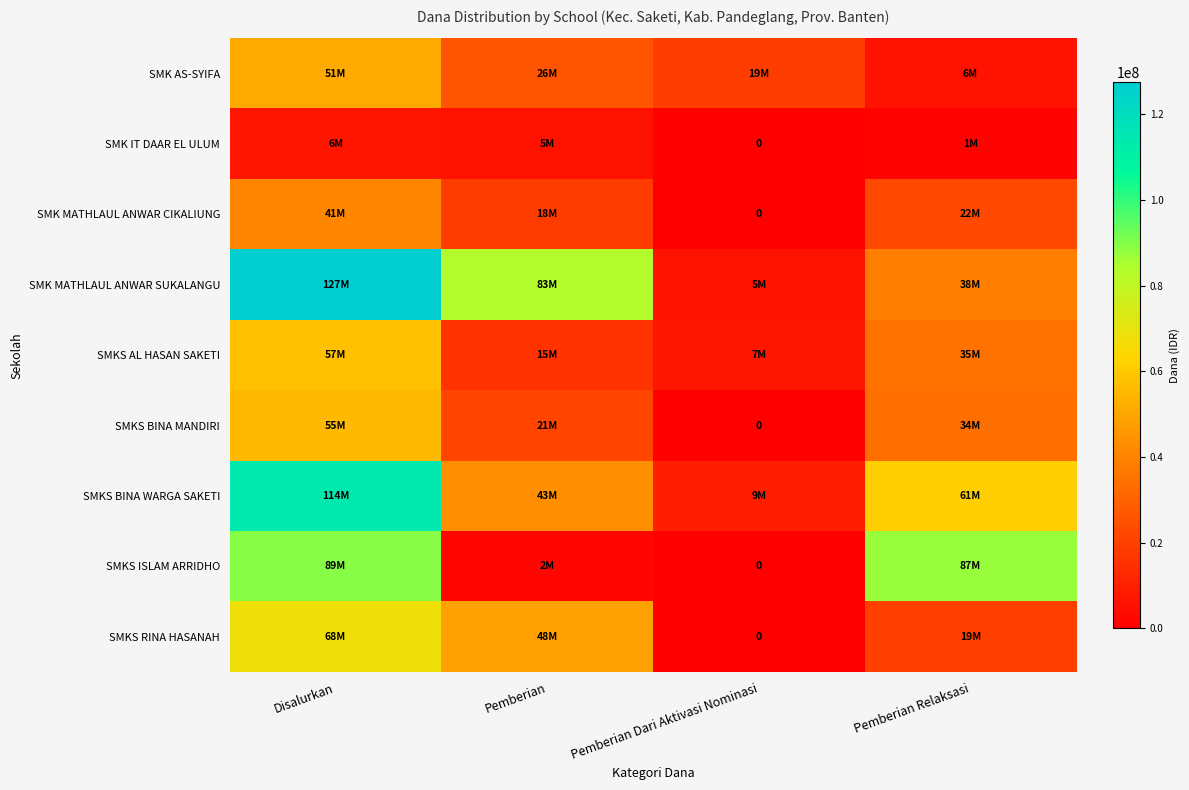

True or false: SMK MATHLAUL ANWAR SUKALANGU has a value of 127500000 at Disalurkan.

True